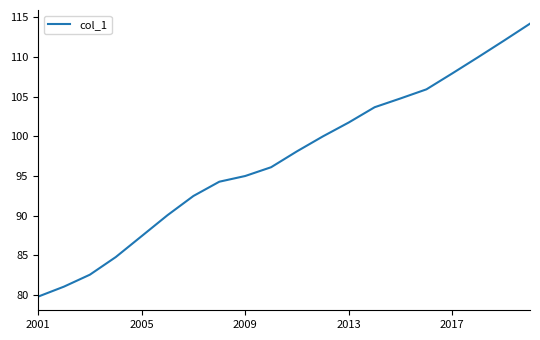

Does the chart display data point markers on the line(s)?

No